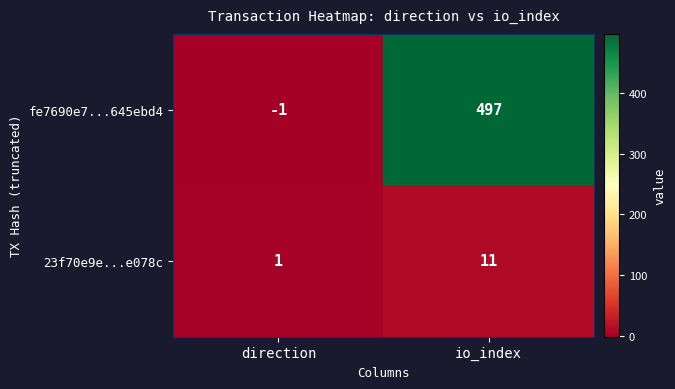

Reading left to right, what are all the values shown in this chart?

fe7690e7...645ebd4: direction=-1	io_index=497
23f70e9e...e078c: direction=1	io_index=11